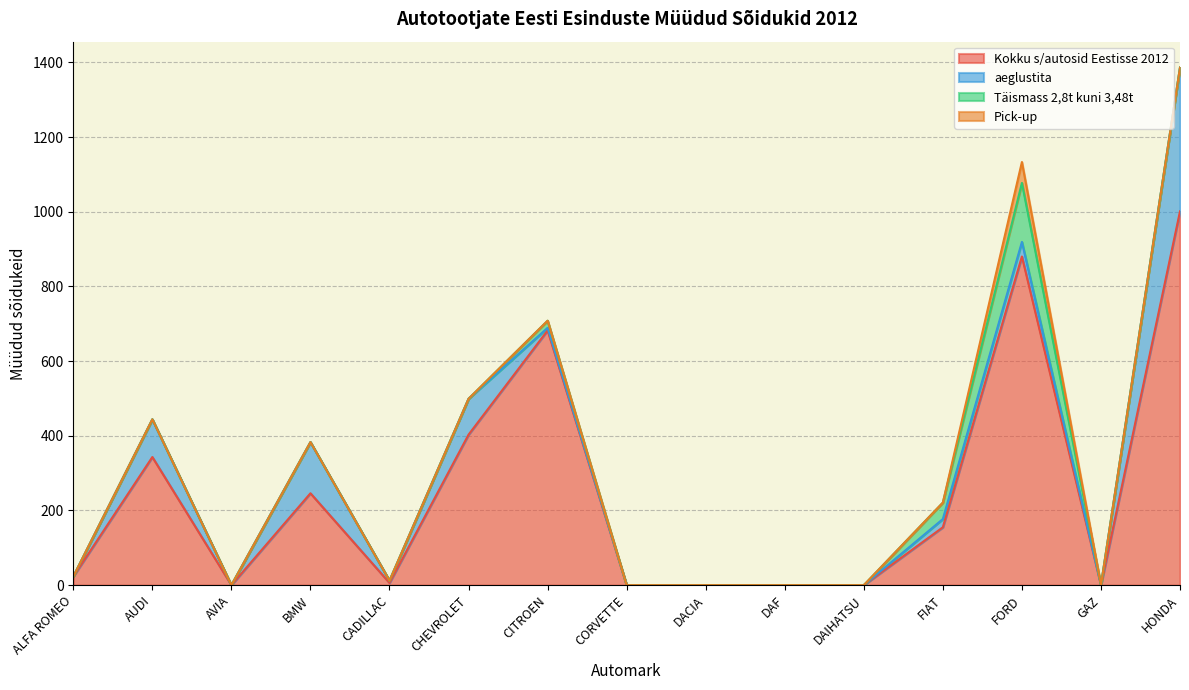

What is the label of the 3rd point from the right?

FORD